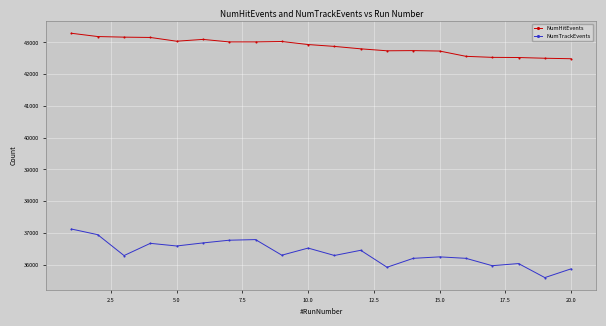

True or false: NumTrackEvents has more than 1 points higher than both neighbors.

True